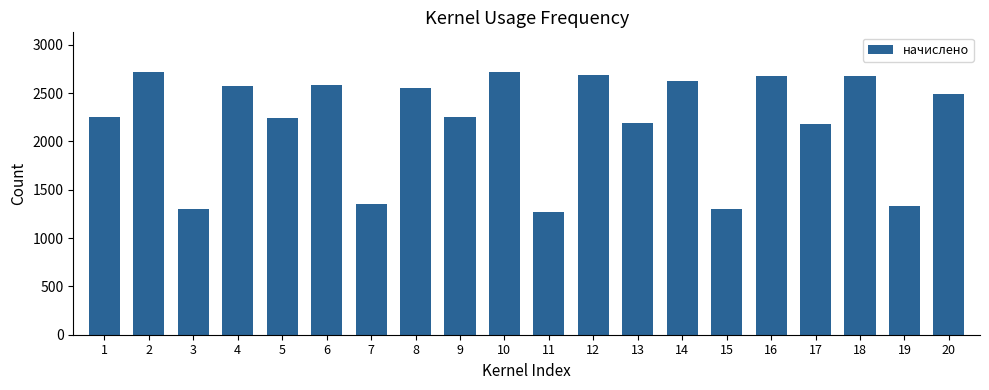

Which has a higher value, 20 or 18?

18